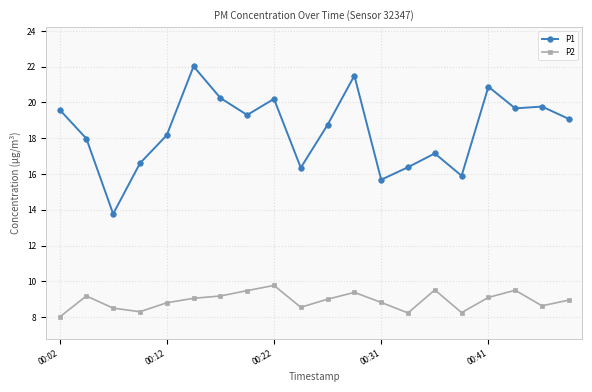

What is the value of the P1 point at the 10th from the left?

16.4